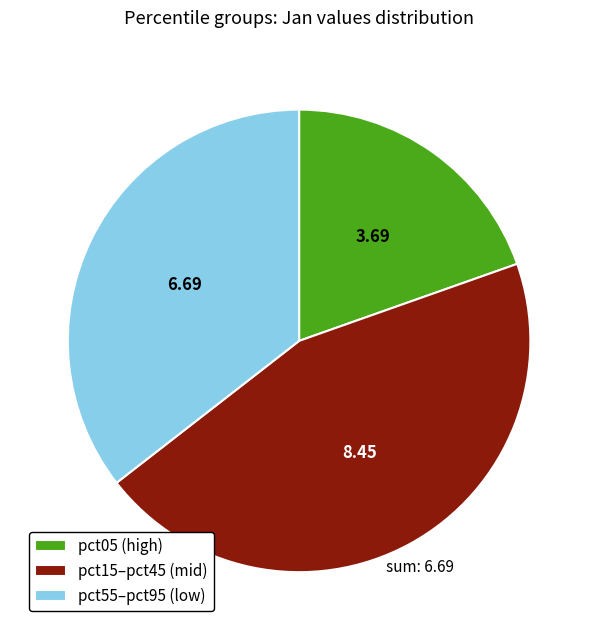

Do pct55–pct95 (low) and pct05 (high) together represent more than half of the pie?

Yes